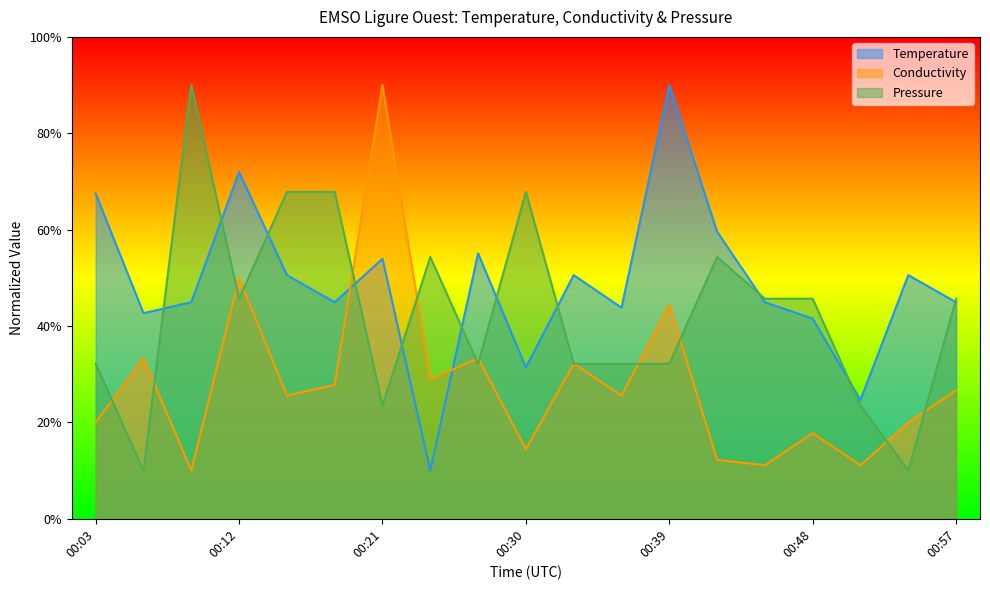

Is the value of Temperature at 00:45 greater than the value of Pressure at 00:15?

No